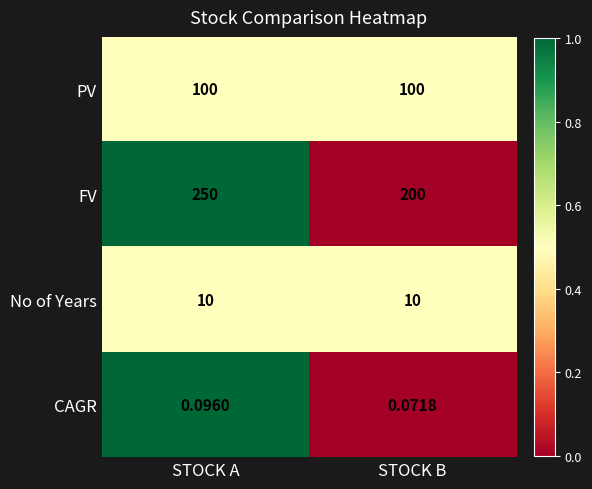

How many categories are shown in the chart?

2